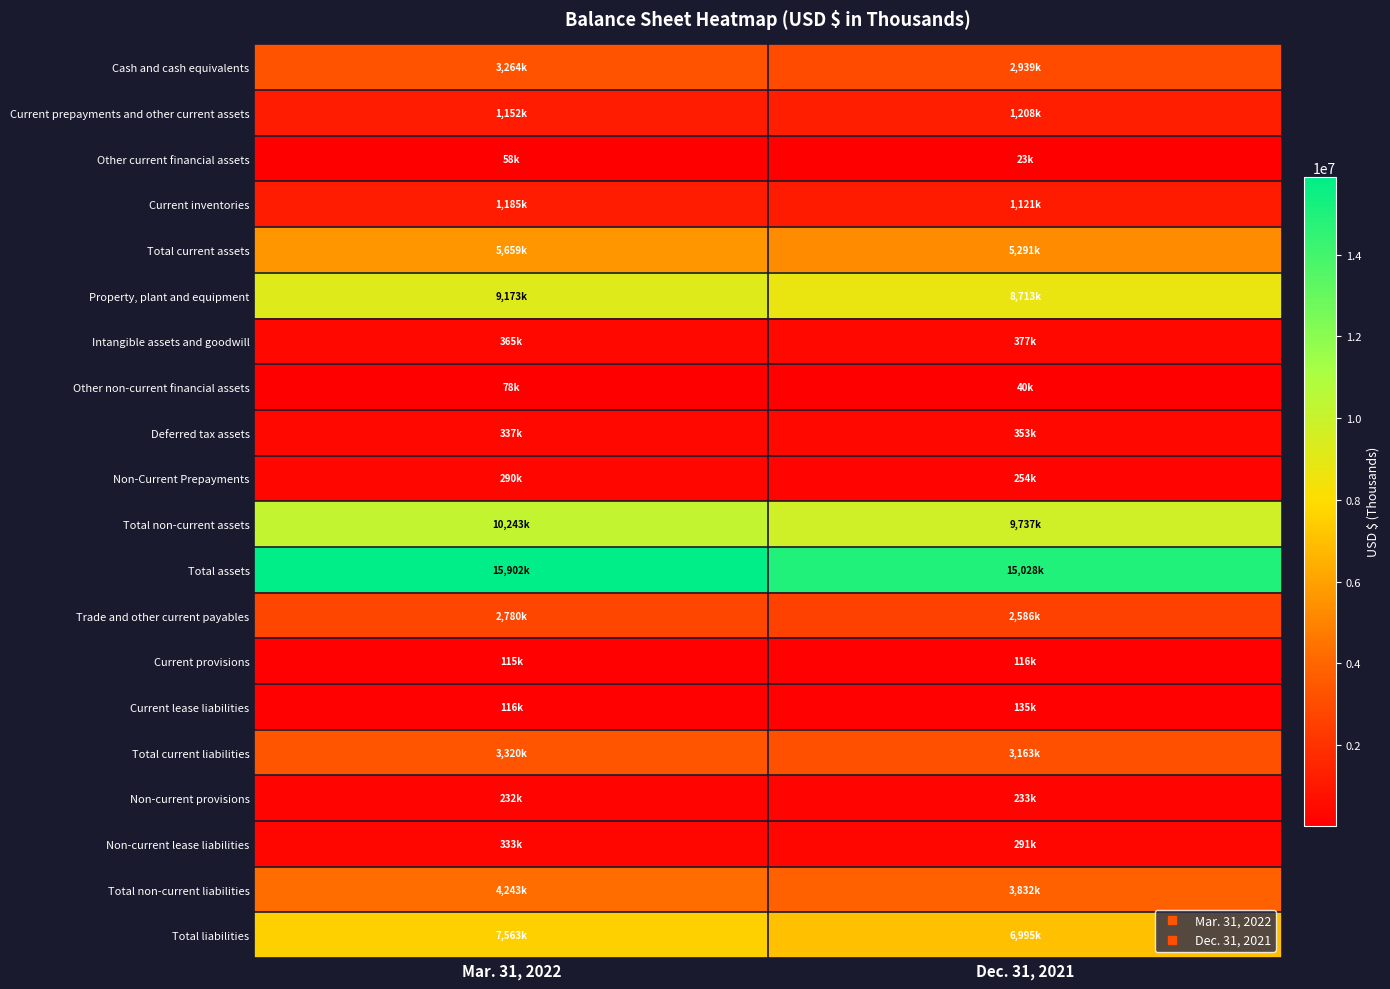

Between Mar. 31, 2022 and Dec. 31, 2021, which series saw the biggest shift?

Total assets